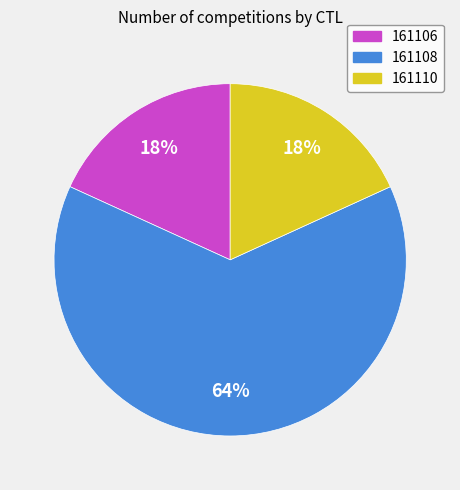

To the nearest percent, what is the average slice percentage?

33%